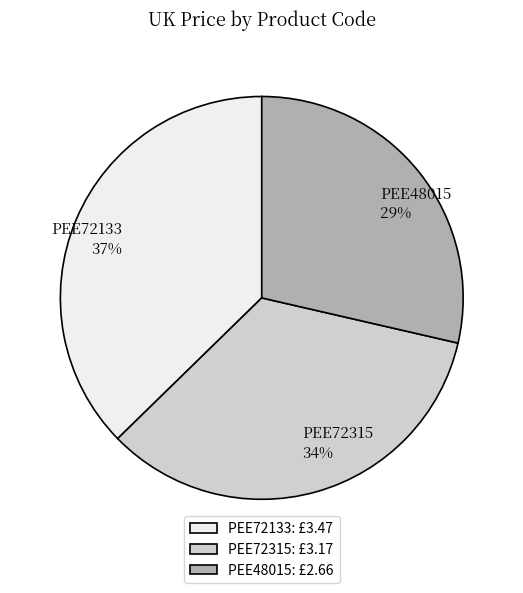

Is there any slice that represents more than half of the pie?

No